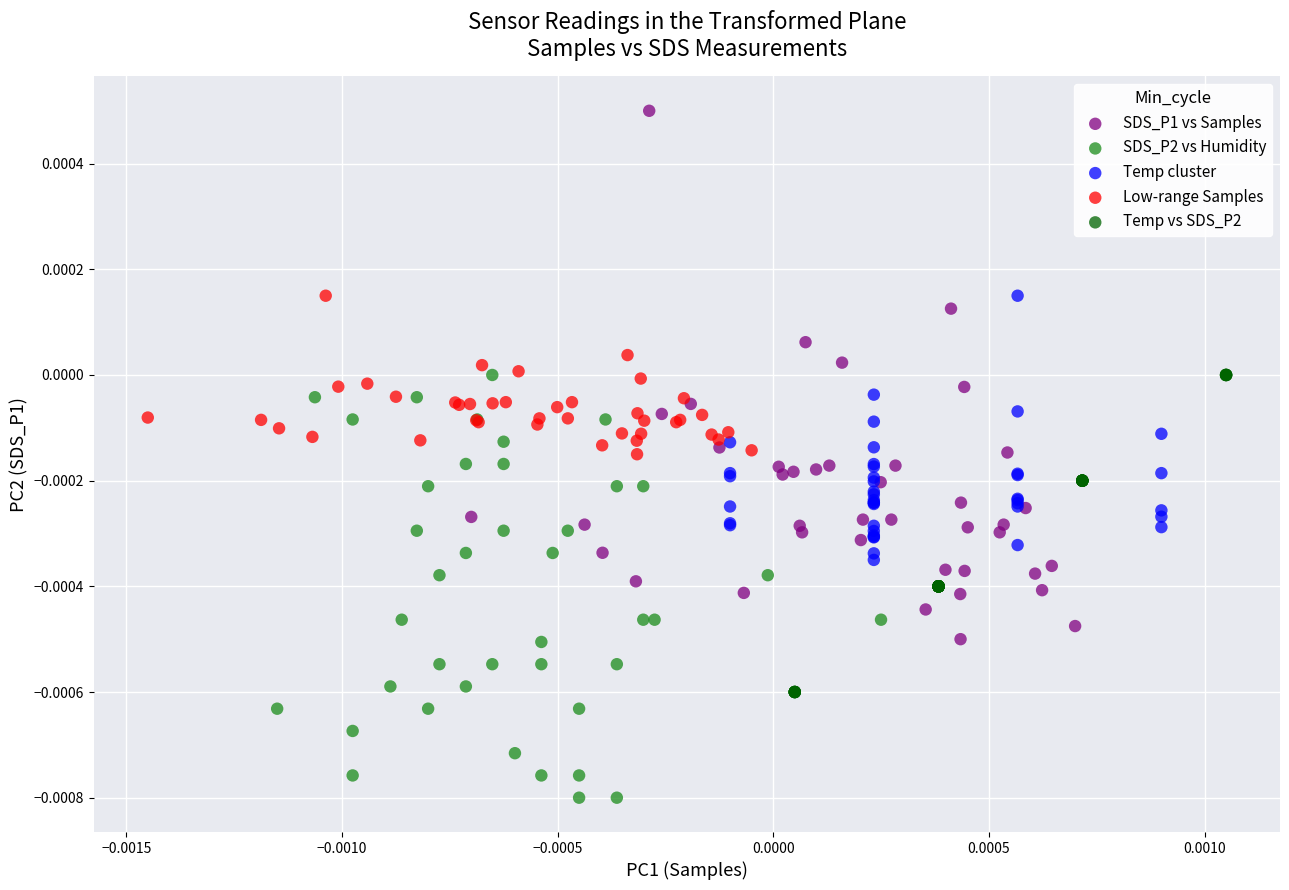

Which series contains the lowest Y value?

SDS_P2 vs Humidity